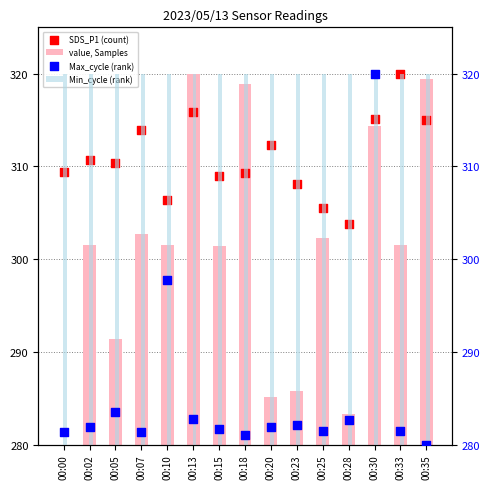

What are all the series names shown in the legend?

value, Samples, SDS_P1 (count), Min_cycle (rank), Max_cycle (rank)